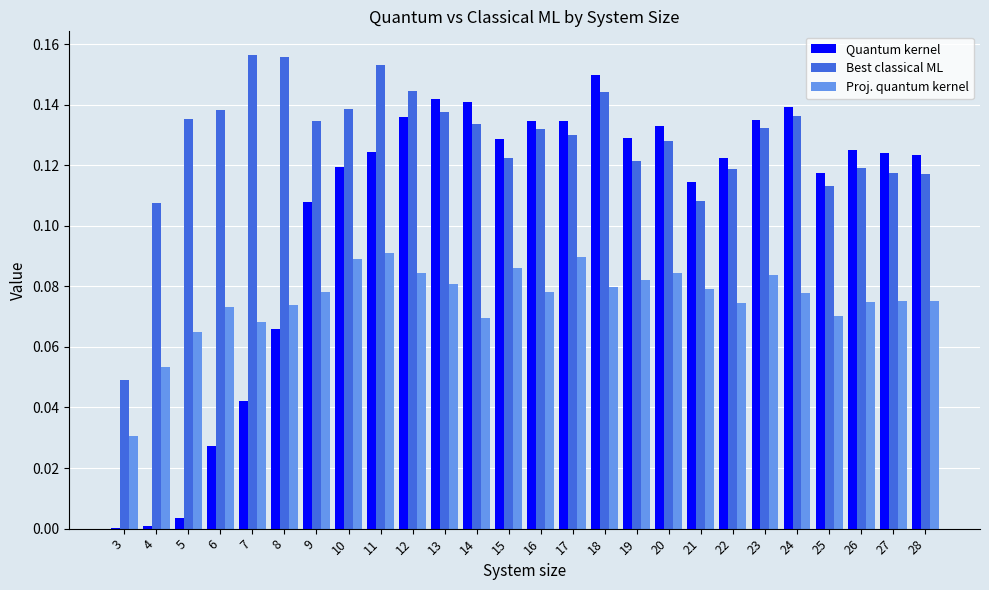

Is the value of Quantum kernel at 26 greater than the value of Proj. quantum kernel at 11?

Yes